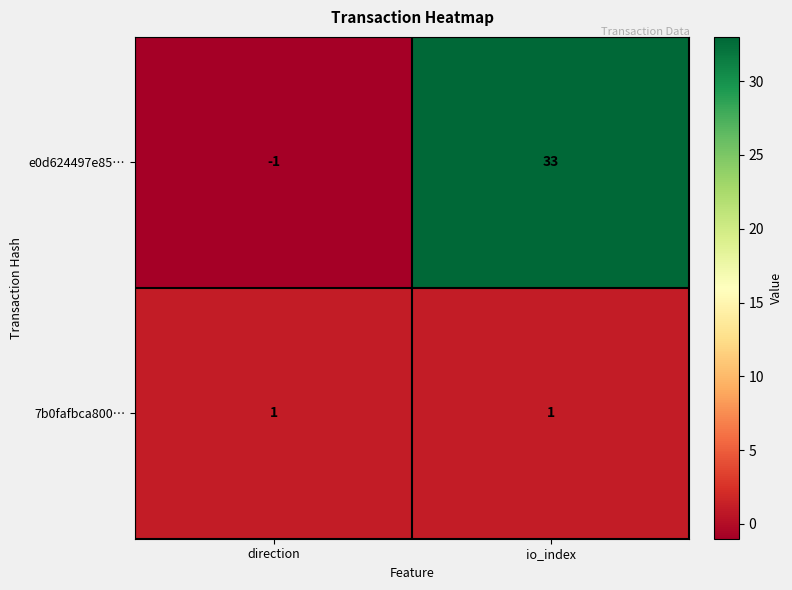

Which series has the widest spread of values?

e0d624497e85…